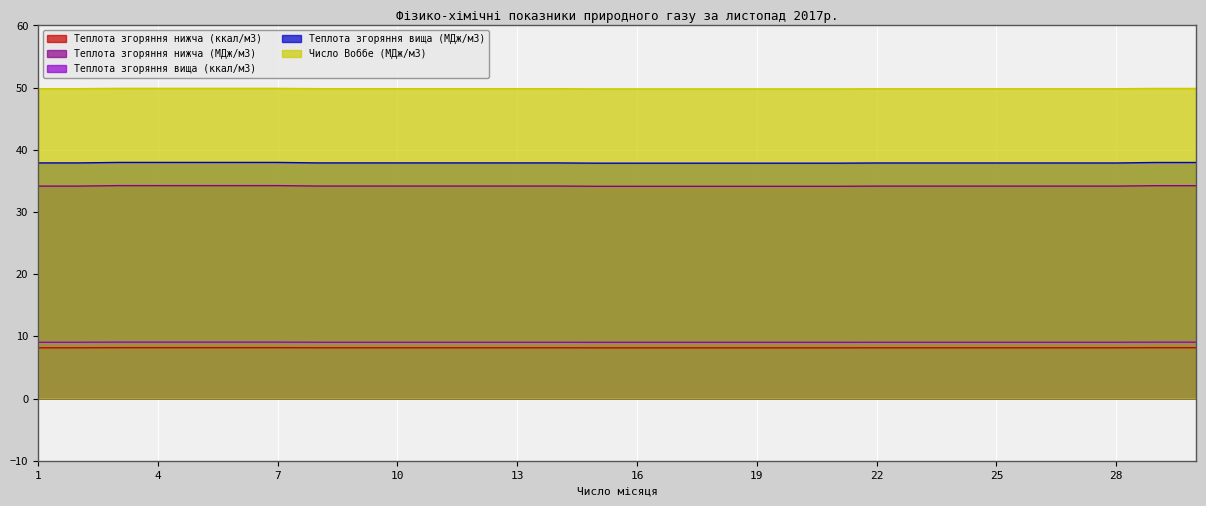

What is the sum of the Теплота згоряння вища (МДж/м3) values at 26 and 19?

75.7